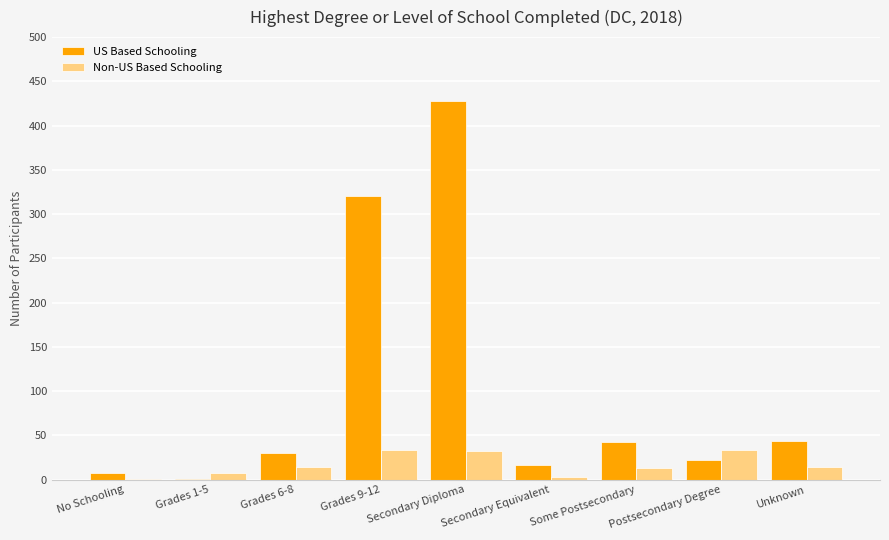

What is the maximum value for Non-US Based Schooling?

34